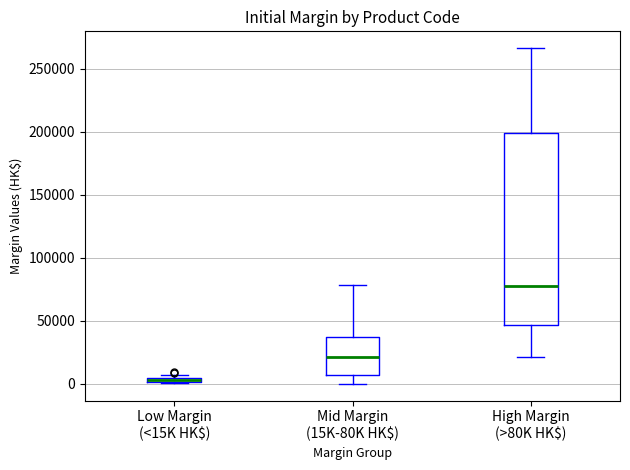

Which box is the tallest, from its lower edge to its upper edge?

High Margin (>80K HK$)